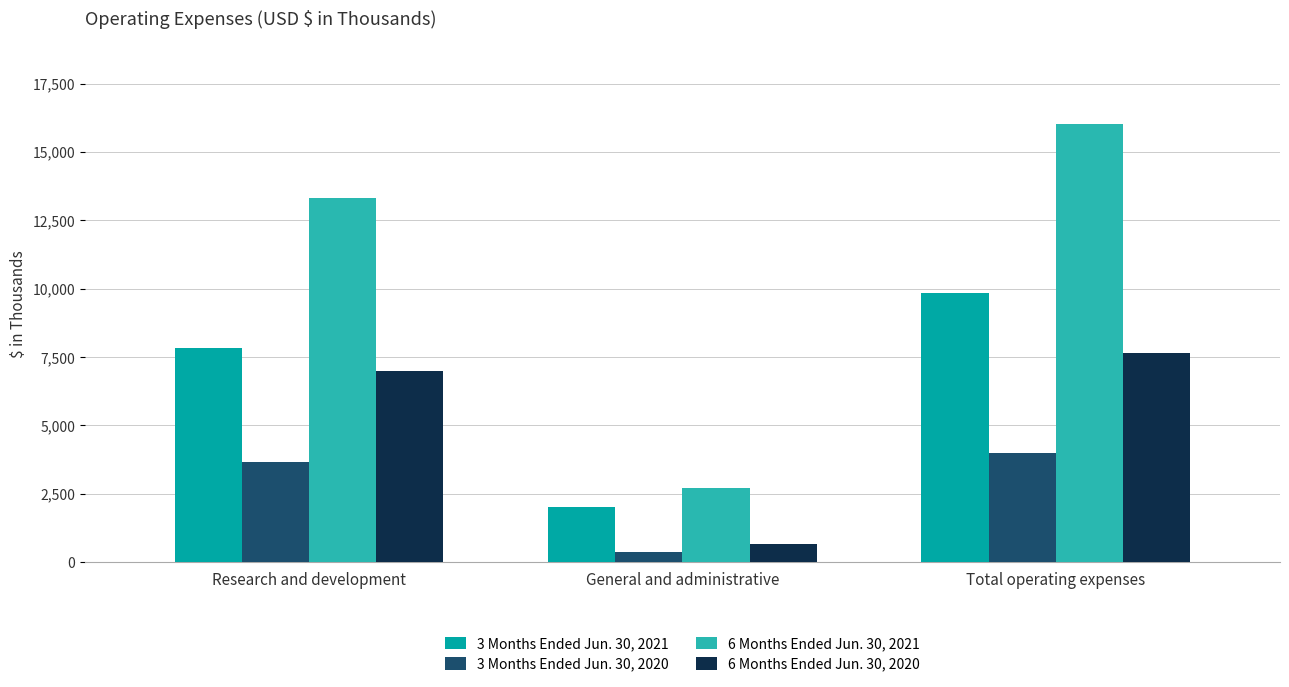

Is it true that 6 Months Ended Jun. 30, 2020 equals 668 at General and administrative?

True